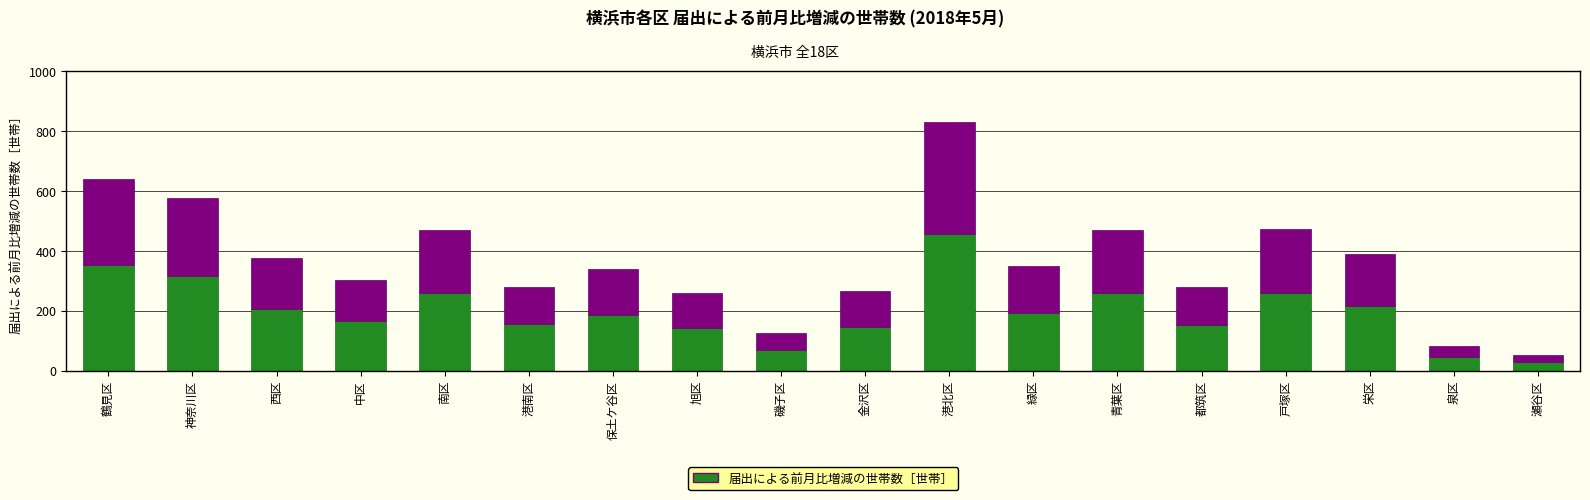

Does the chart contain stacked bars?

No